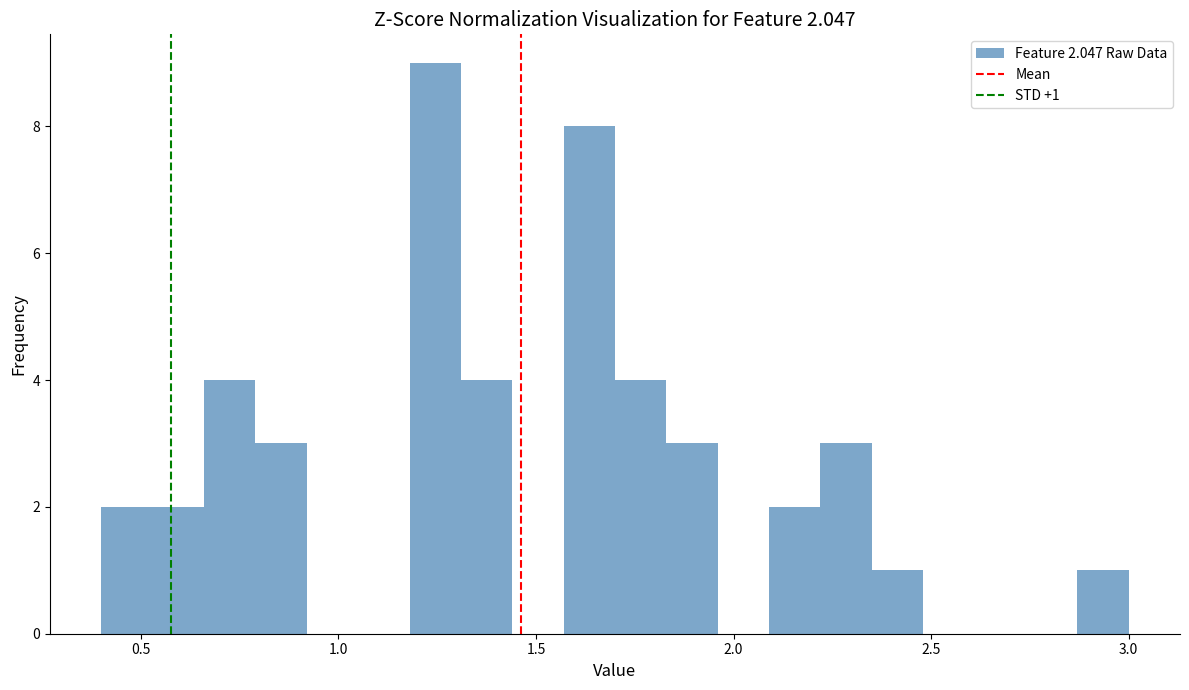

Read against the x-axis, roughly where is the centre of the tallest bar?

1.25